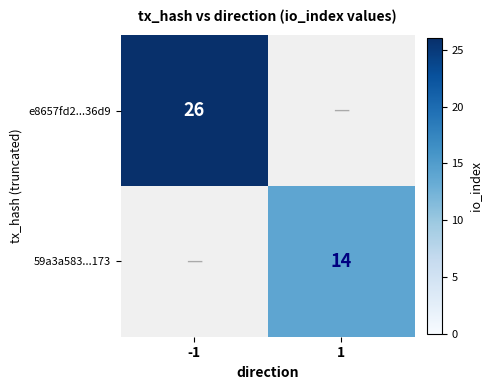

The value of e8657fd2...36d9 at -1 is 26. True or false?

True